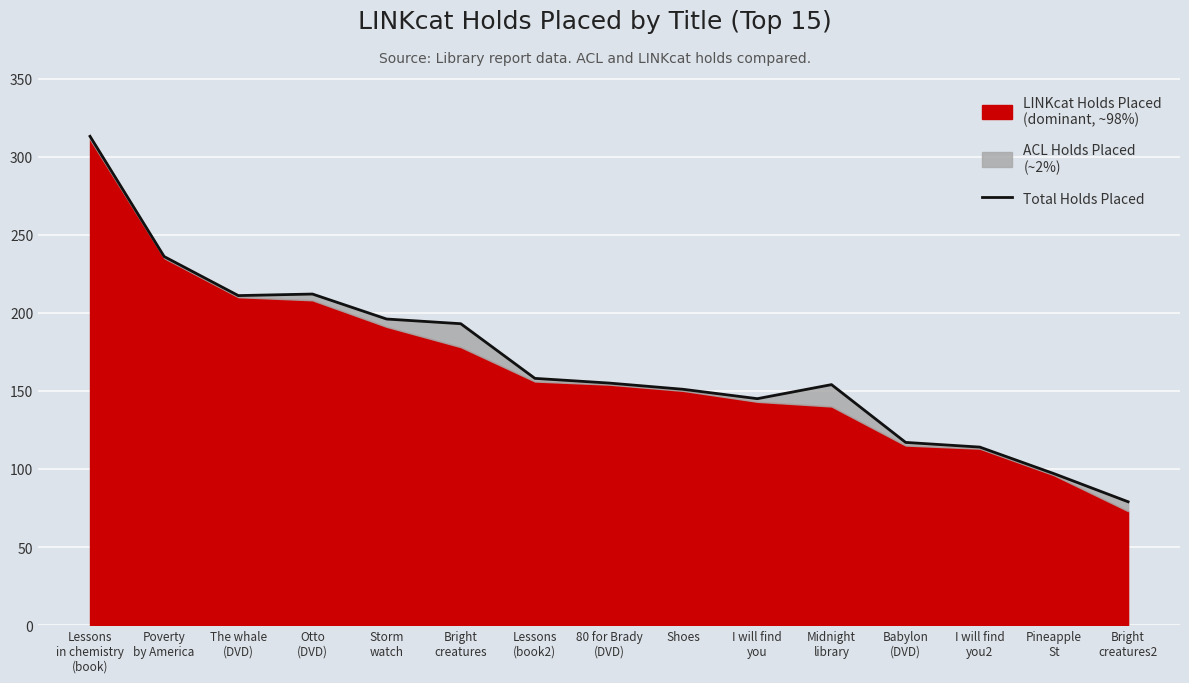

Where does the data first go above 155?

Lessons
in chemistry
(book)